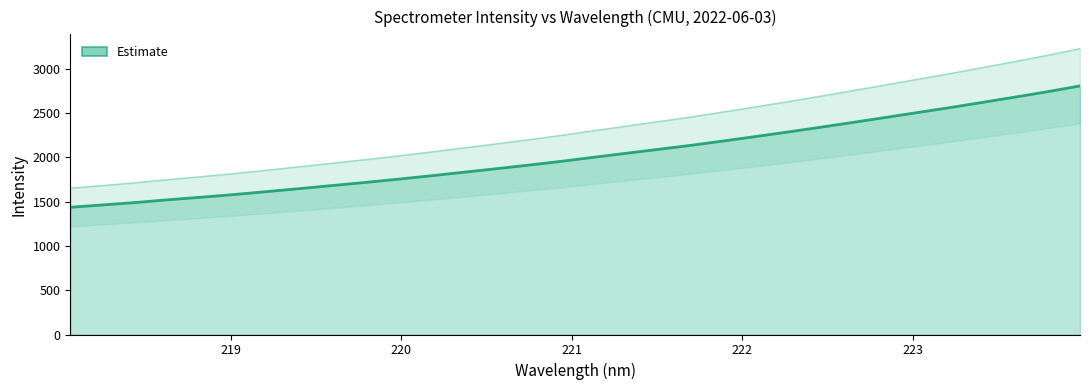

At which category does the chart reach its peak across all series?

223.9802